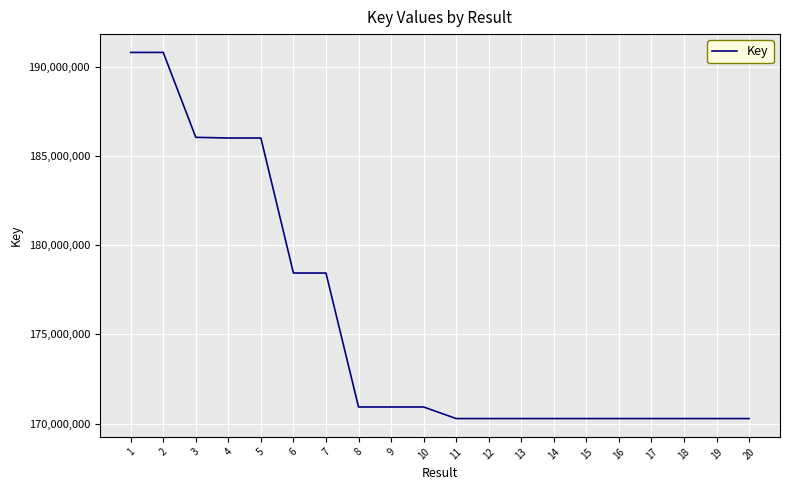

Read the value at 17.

170286718